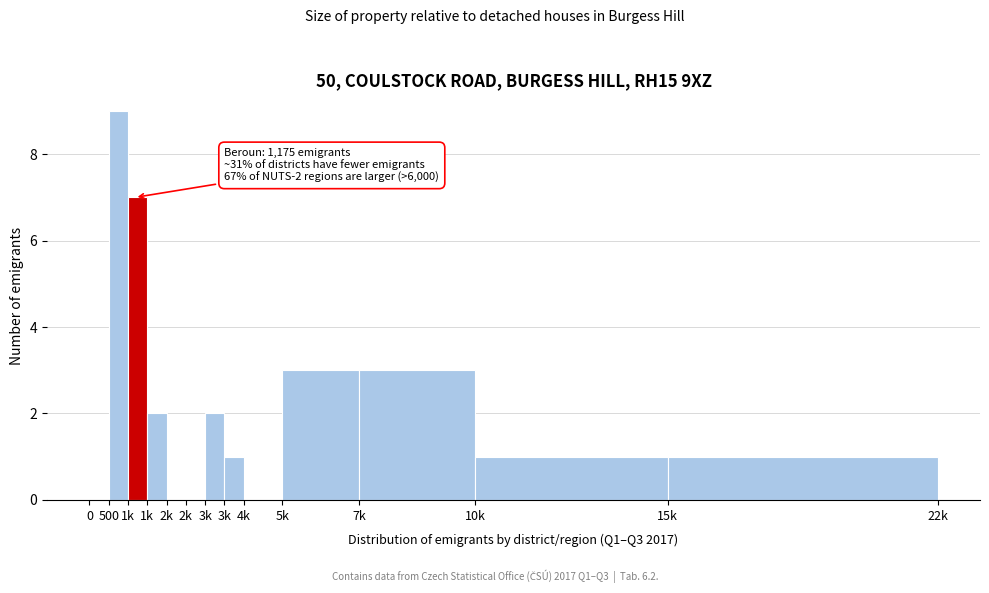

How many distinct data groups are displayed?

1